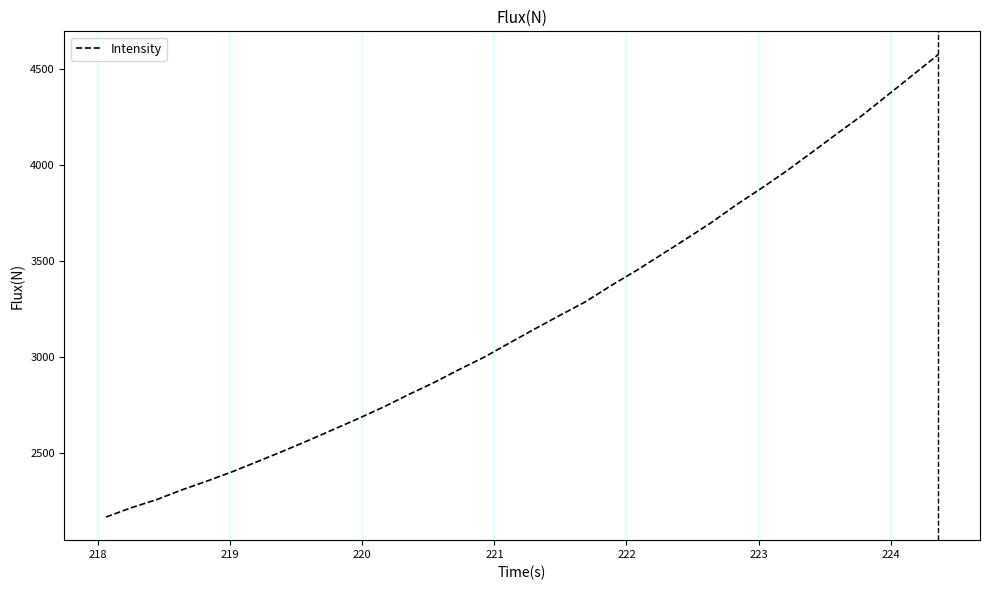

What is the minimum value shown in the chart?

2164.9